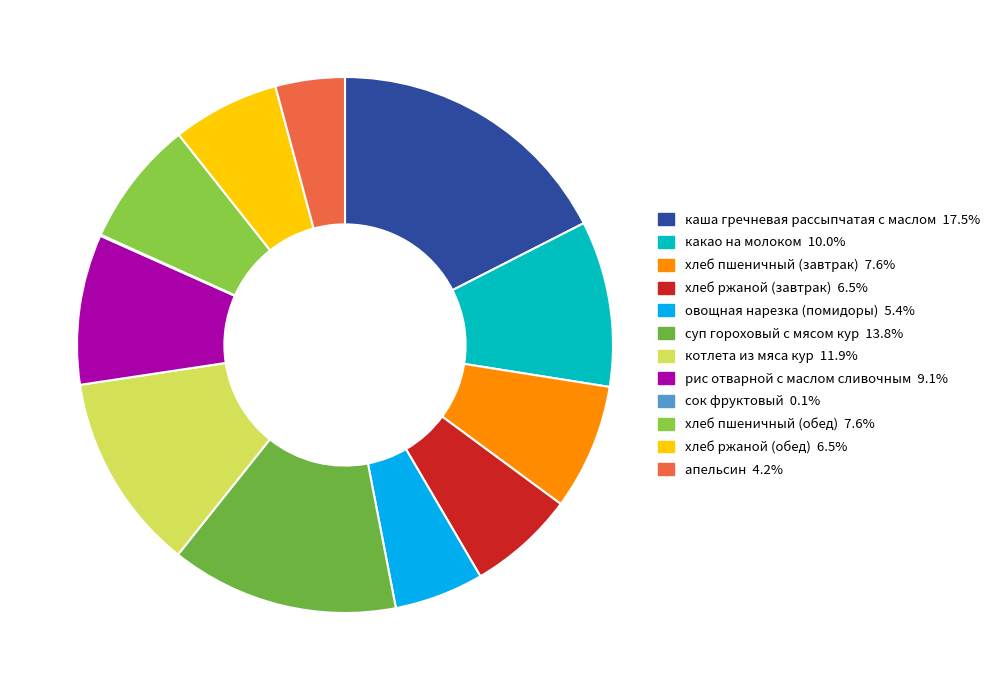

Count the number of slices in the pie.

12